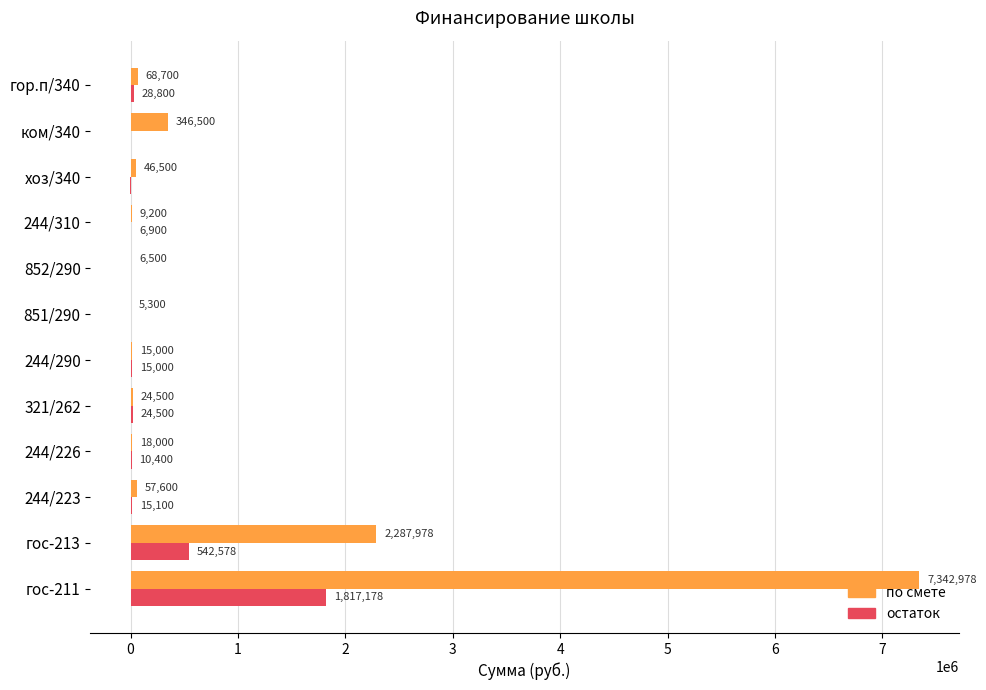

Which series changed the most between 244/226 and ком/340?

по смете